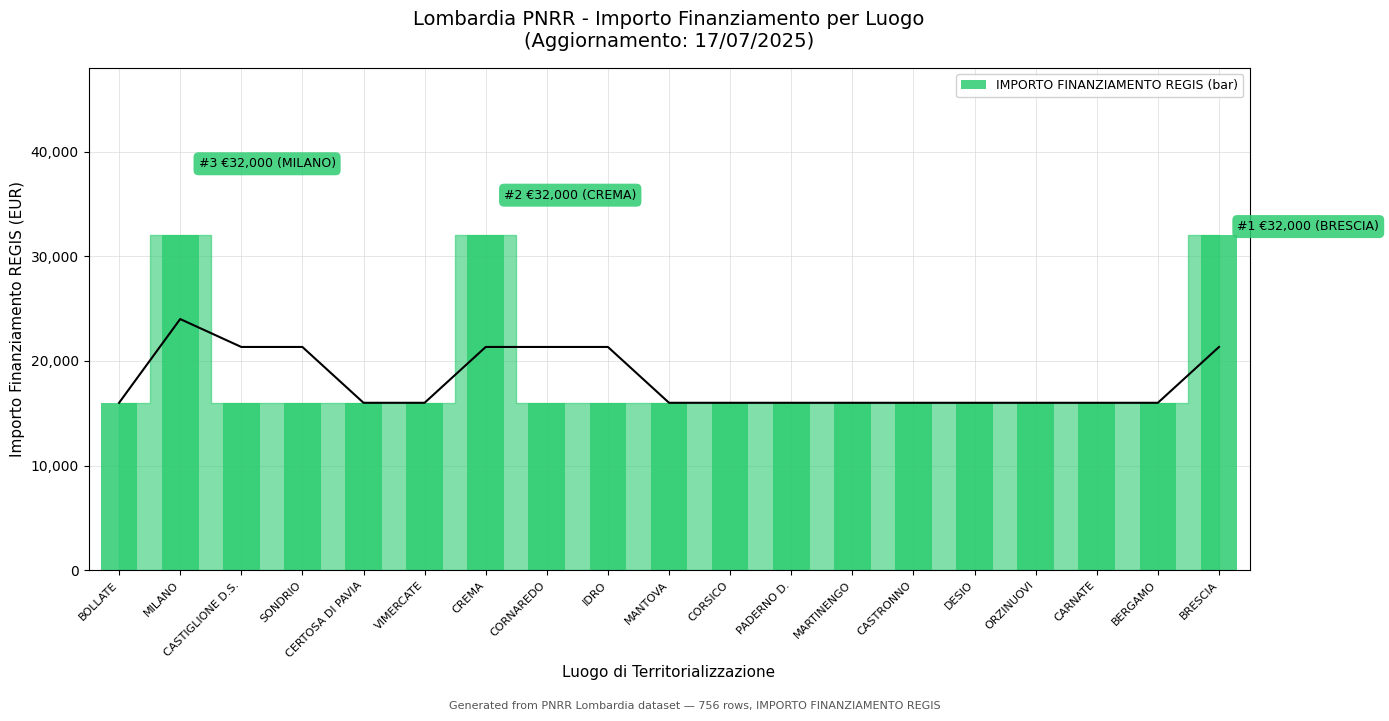

At how many categories does at least one series exceed 27933?

3